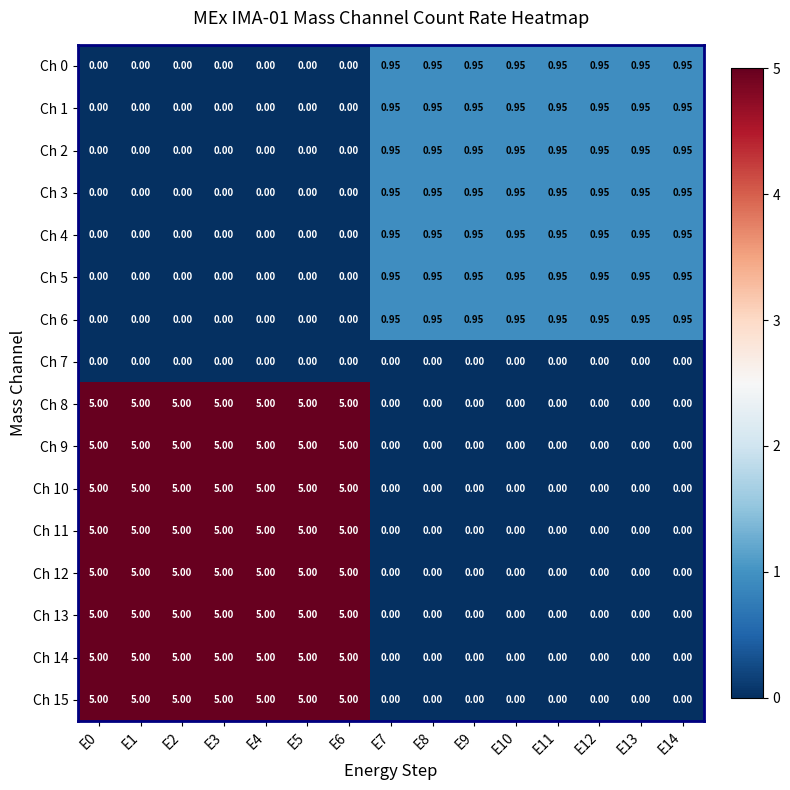

Is the value of Ch 10 at E14 greater than the value of Ch 4 at E11?

No